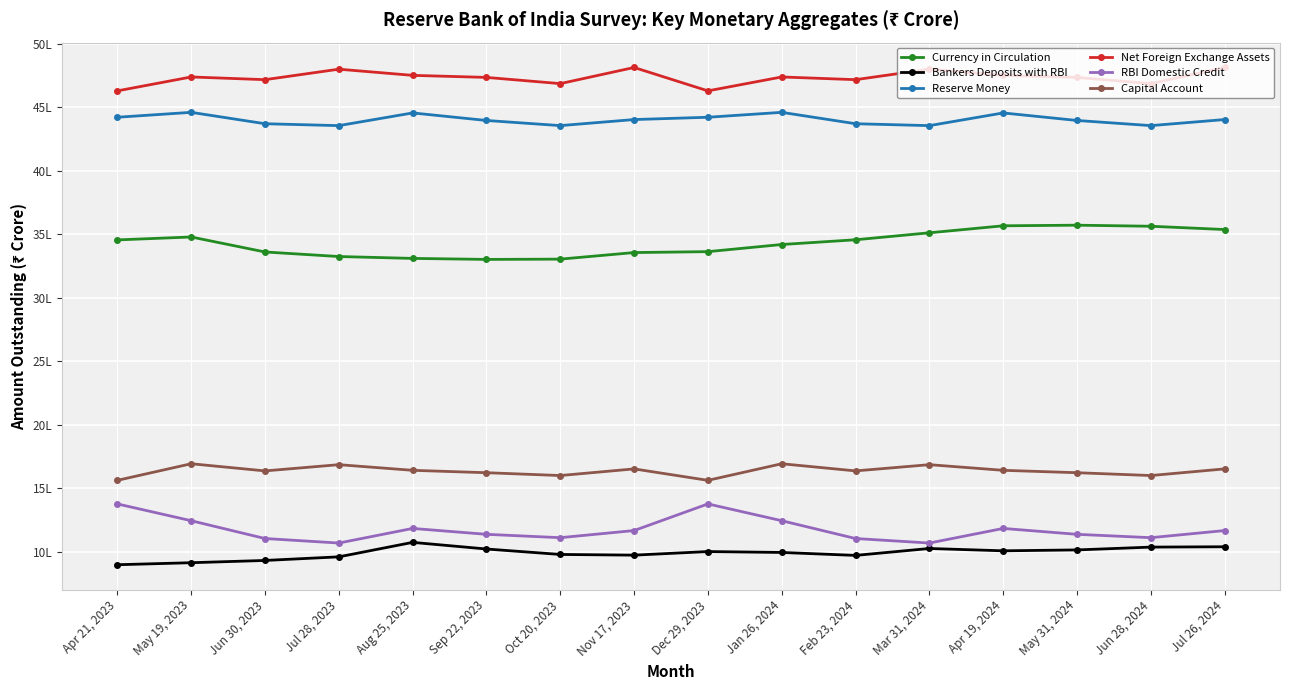

What is the total value across all series at Jun 30, 2023?

16119582